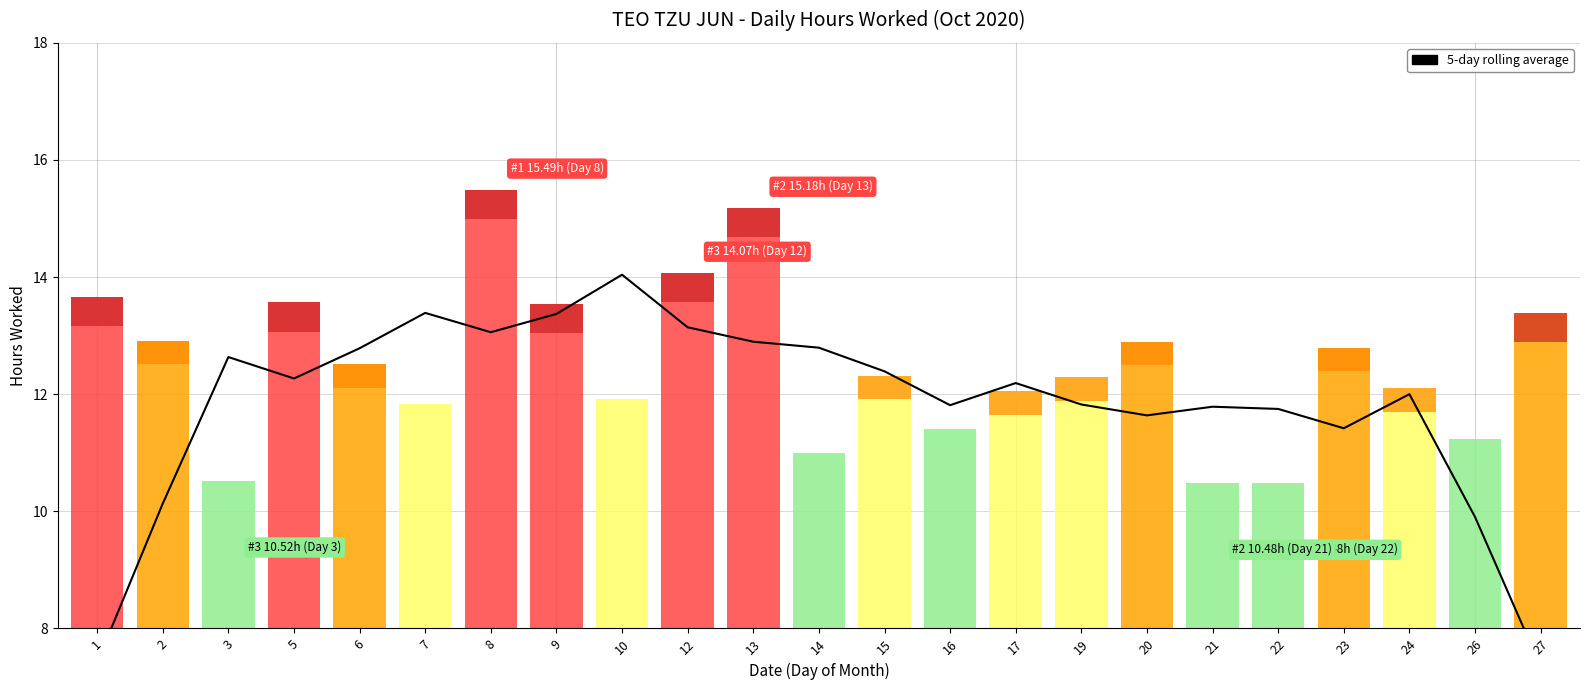

What is the value of the 18th point from the left?

11.8